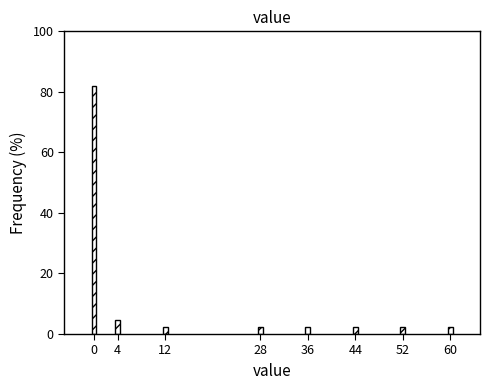

Reading left to right, transcribe all the data shown in this chart.

0=81.8	4=4.5	12=2.3	28=2.3	36=2.3	44=2.3	52=2.3	60=2.3